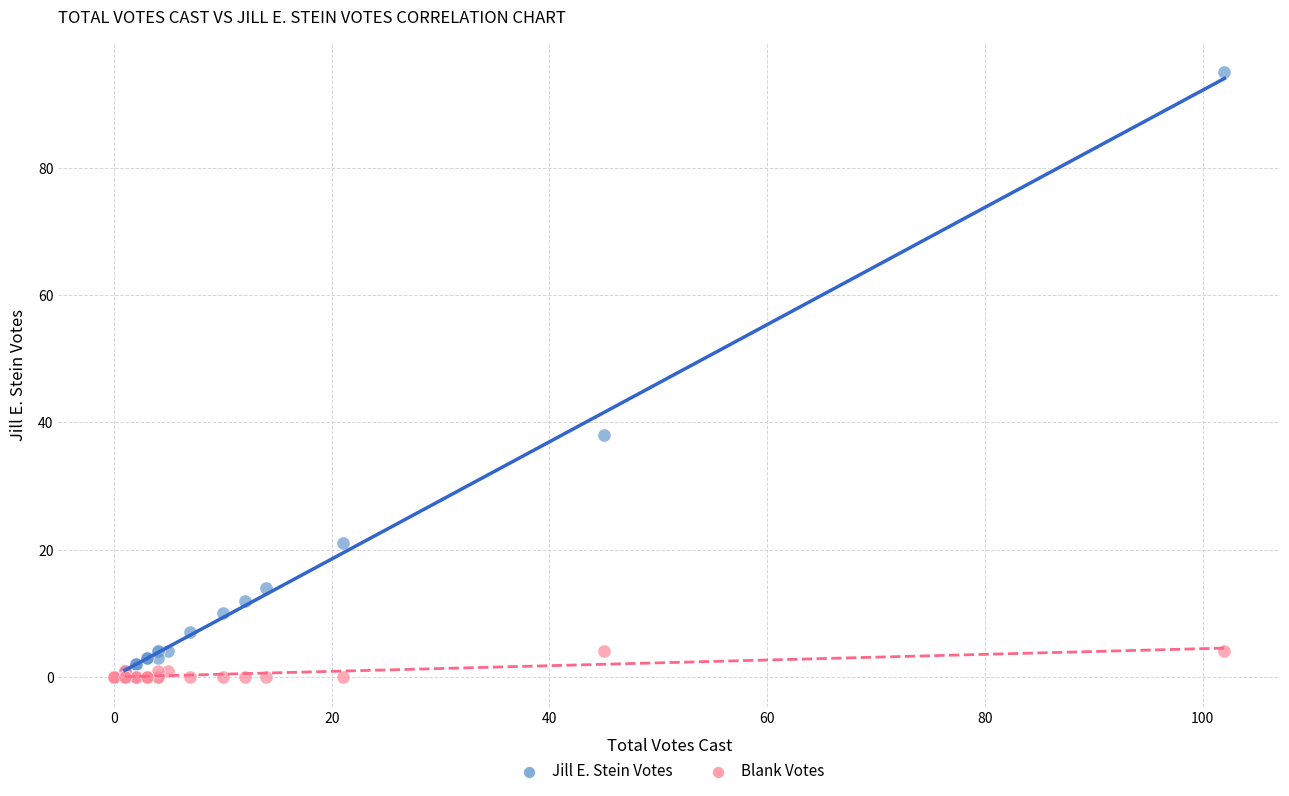

Across all series, what Y value is closest to 47?

38